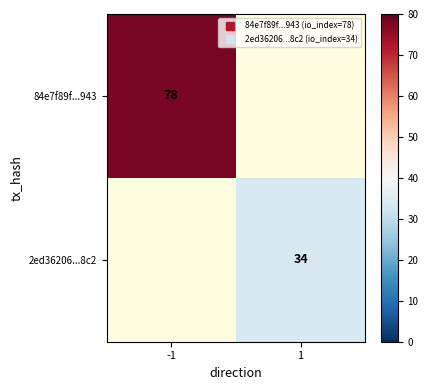

How many data points does each series have?

2